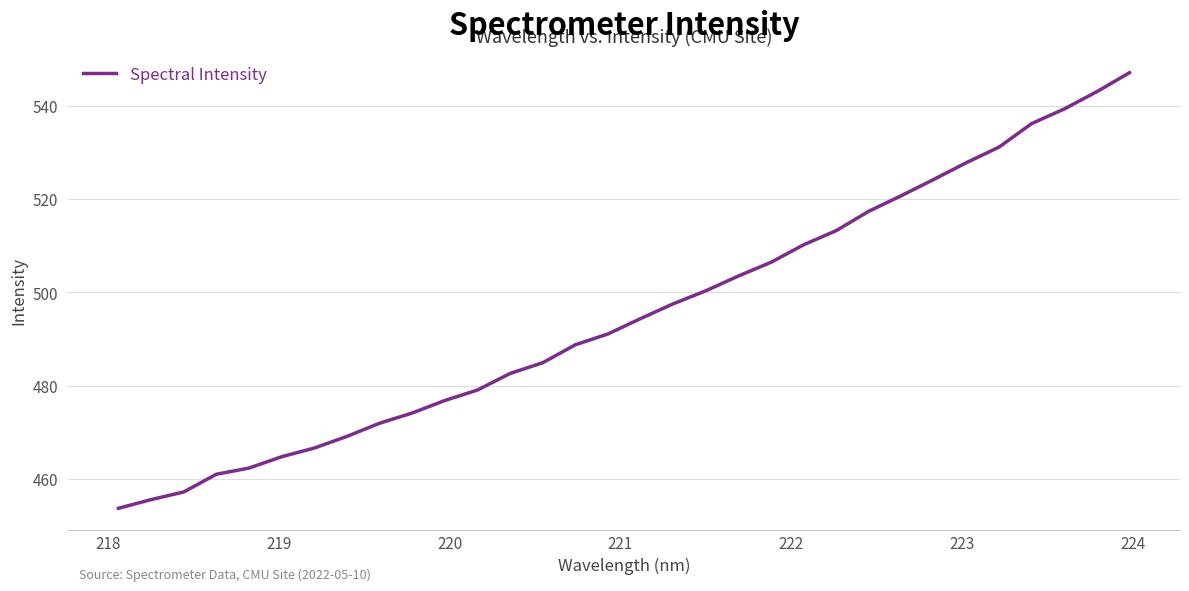

What is the difference between the maximum and minimum values?

93.3